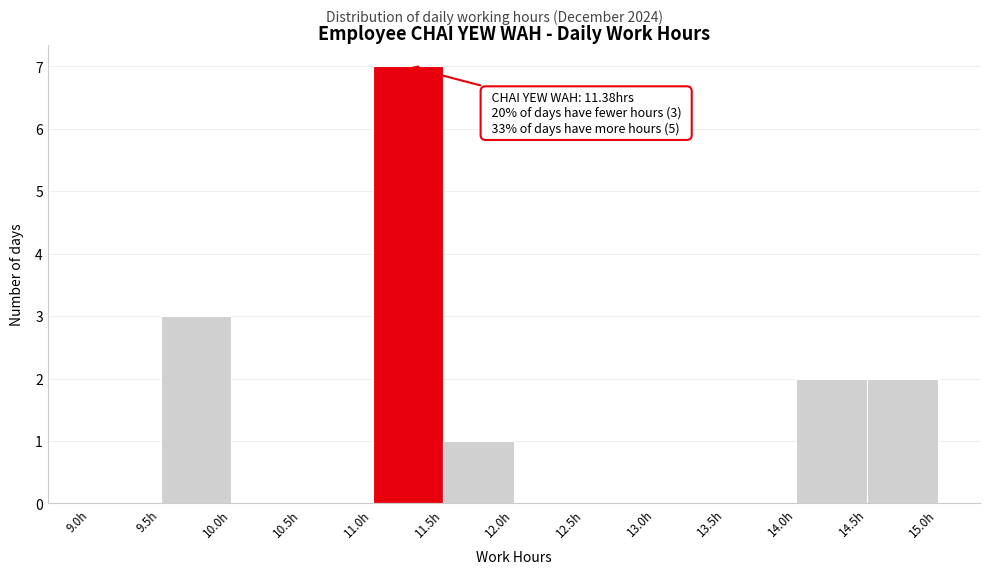

Over which range of the x-axis is the bar tallest?

11.0 to 11.5